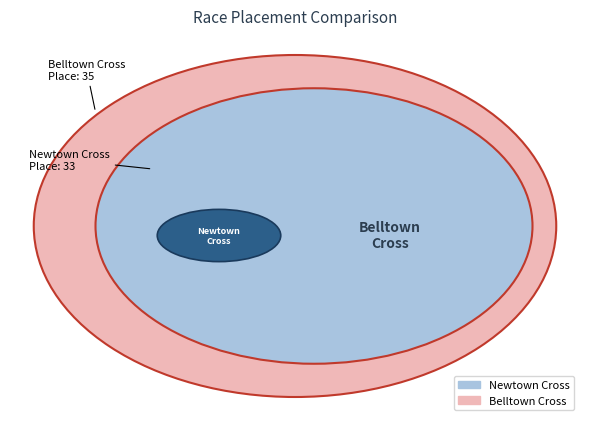

To the nearest percent, what is the combined percentage of Newtown Cross and Belltown Cross?

100%